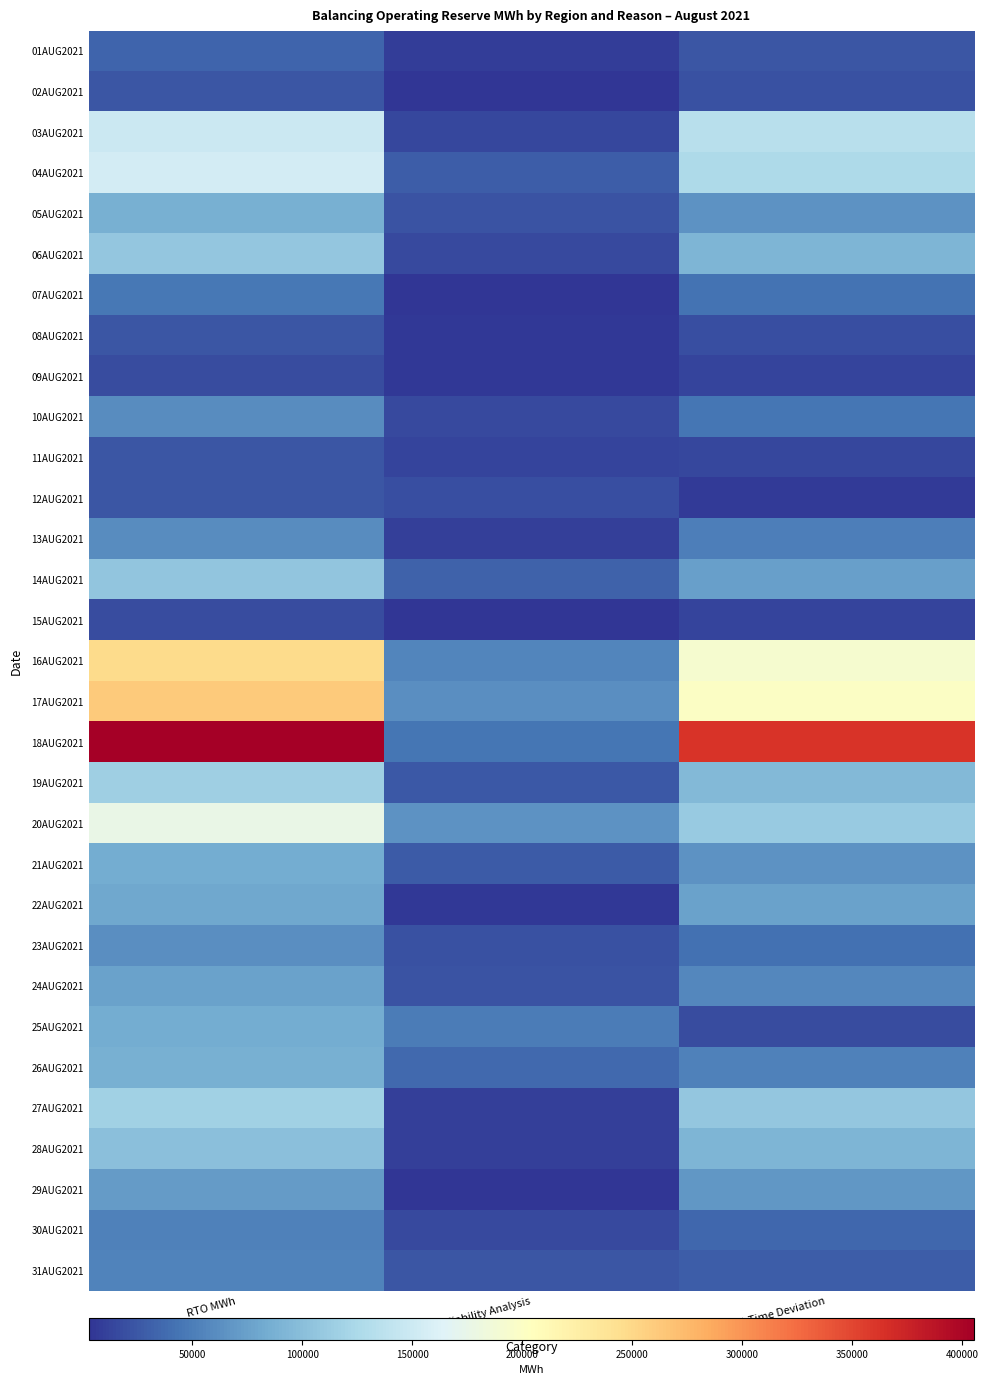

Which label corresponds to the largest value in the chart?

RTO MWh